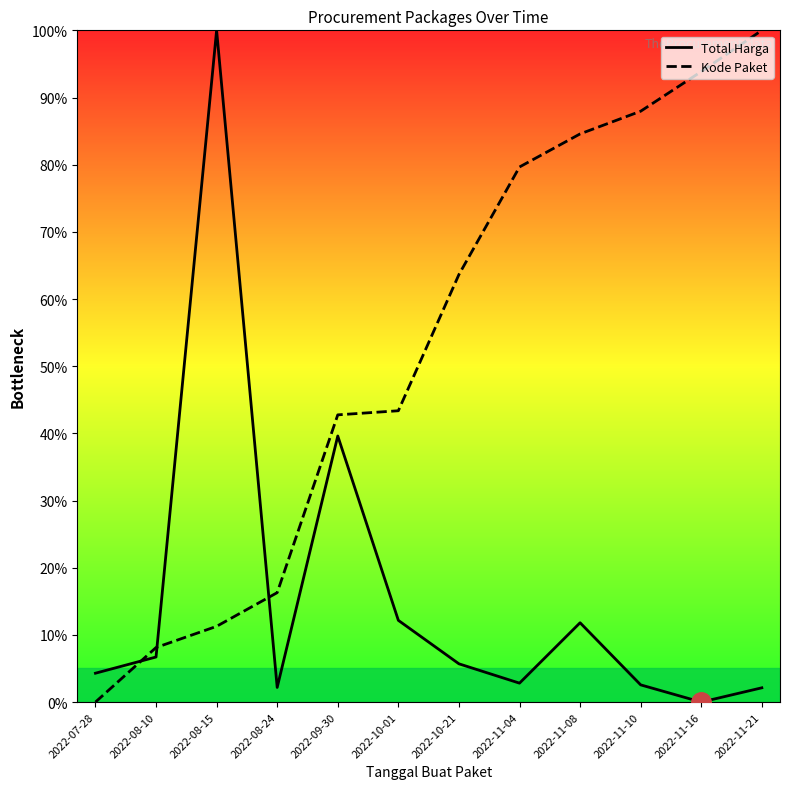

At 2022-11-04, list the series in order from smallest to largest.

Total Harga, Kode Paket